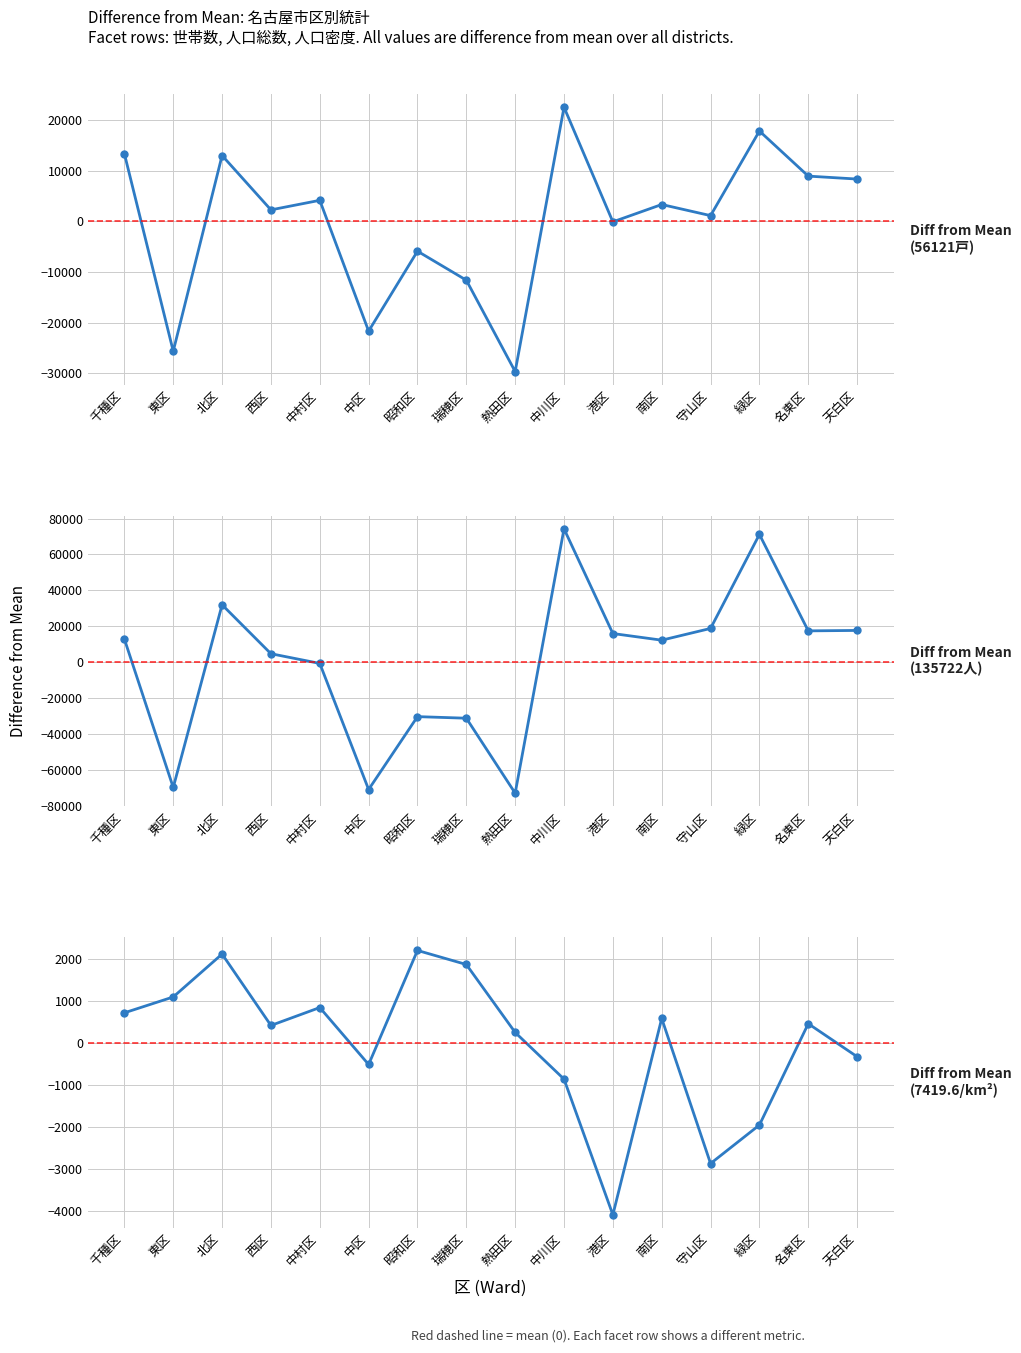

In 世帯数, how many points are lower than both neighbors (excluding endpoints)?

6